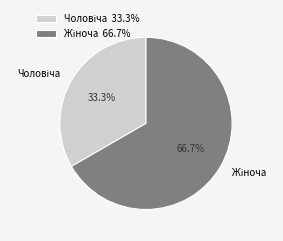

How many segments does this pie chart have?

2